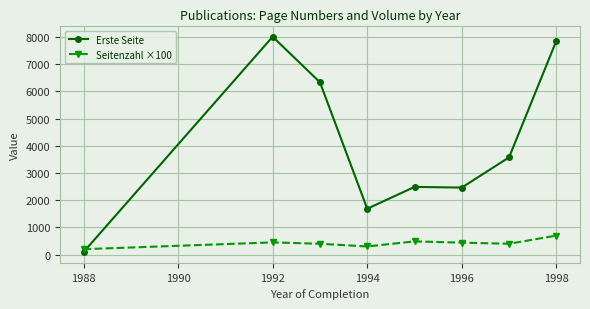

What is the difference between the maximum and minimum values in the Erste Seite series?

7919.5